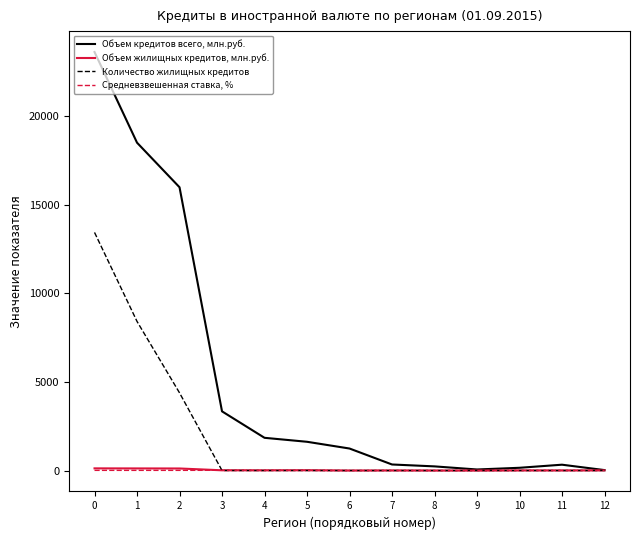

List the series in order of their peak value, highest first.

Объем кредитов всего, млн.руб., Количество жилищных кредитов, Объем жилищных кредитов, млн.руб., Средневзвешенная ставка, %